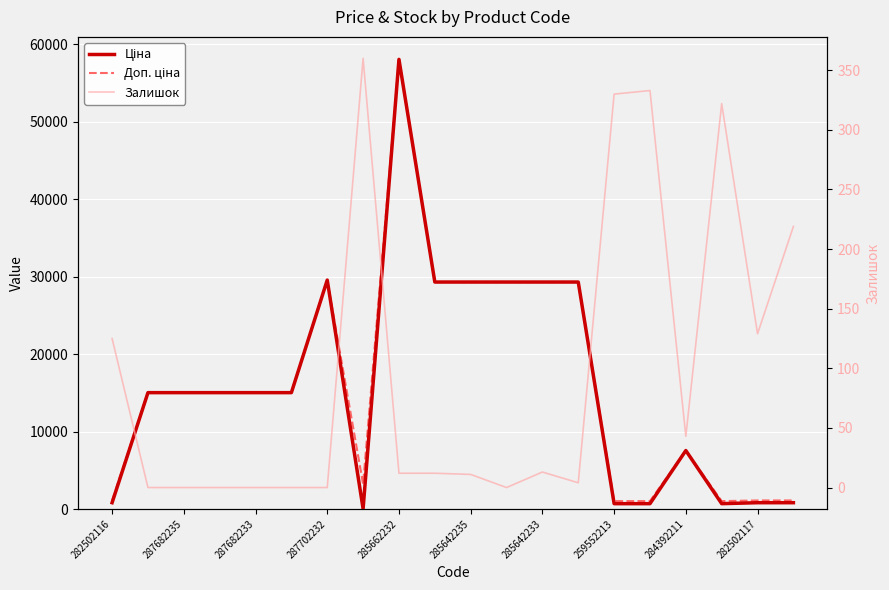

Does the chart display data point markers on the line(s)?

No